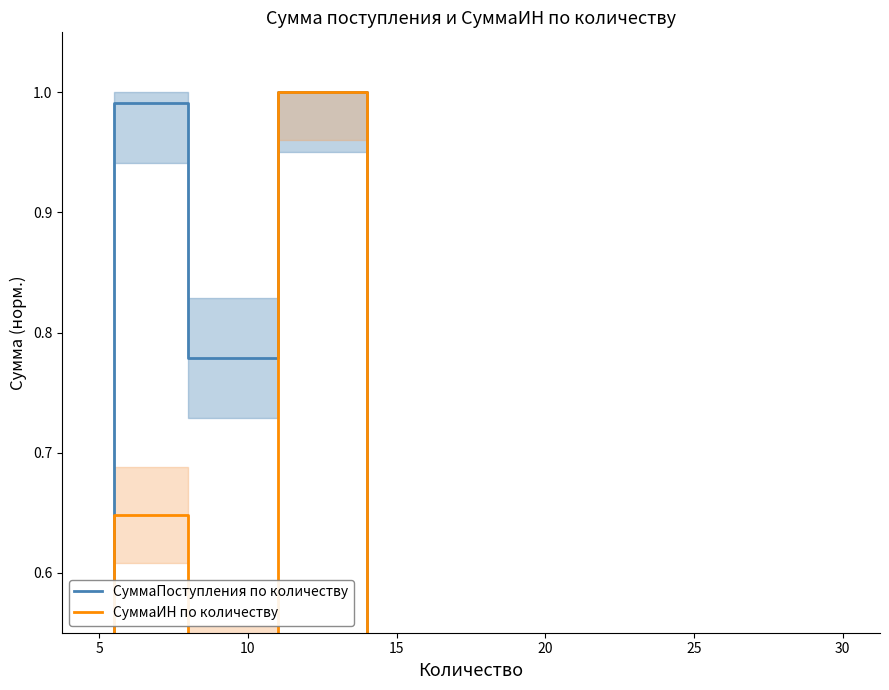

Which series has the largest range (max minus min)?

СуммаИН по количеству